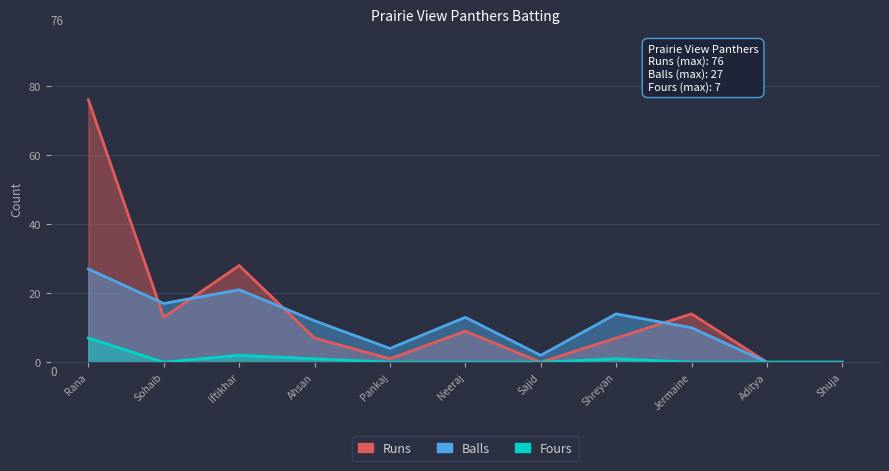

What value does the Runs series have at Sohaib?

13